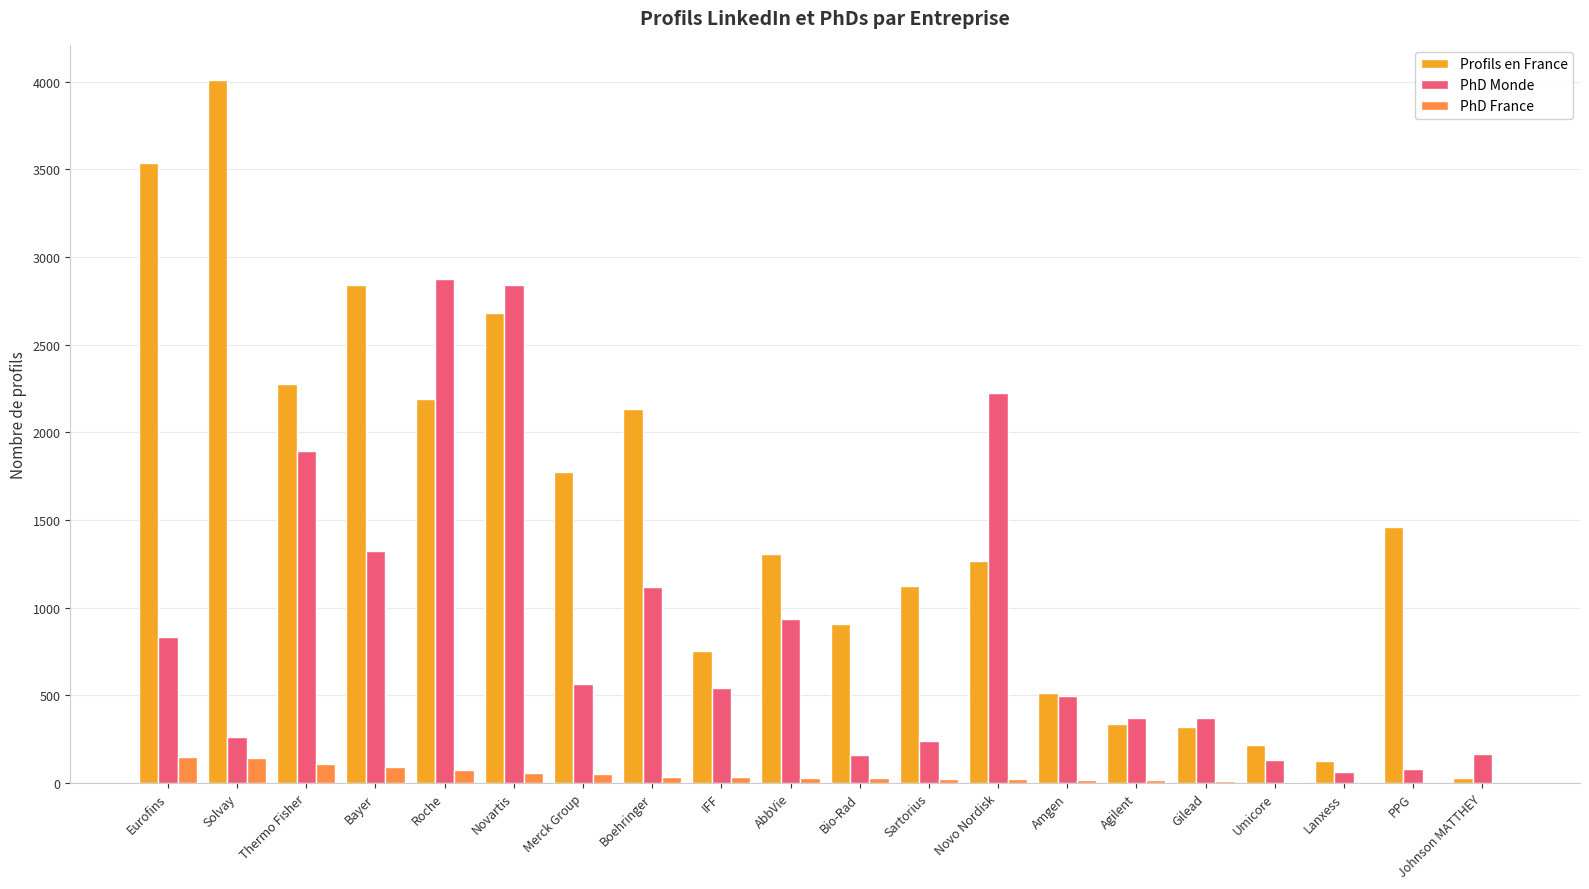

What is the sum of all Profils en France values?

29780